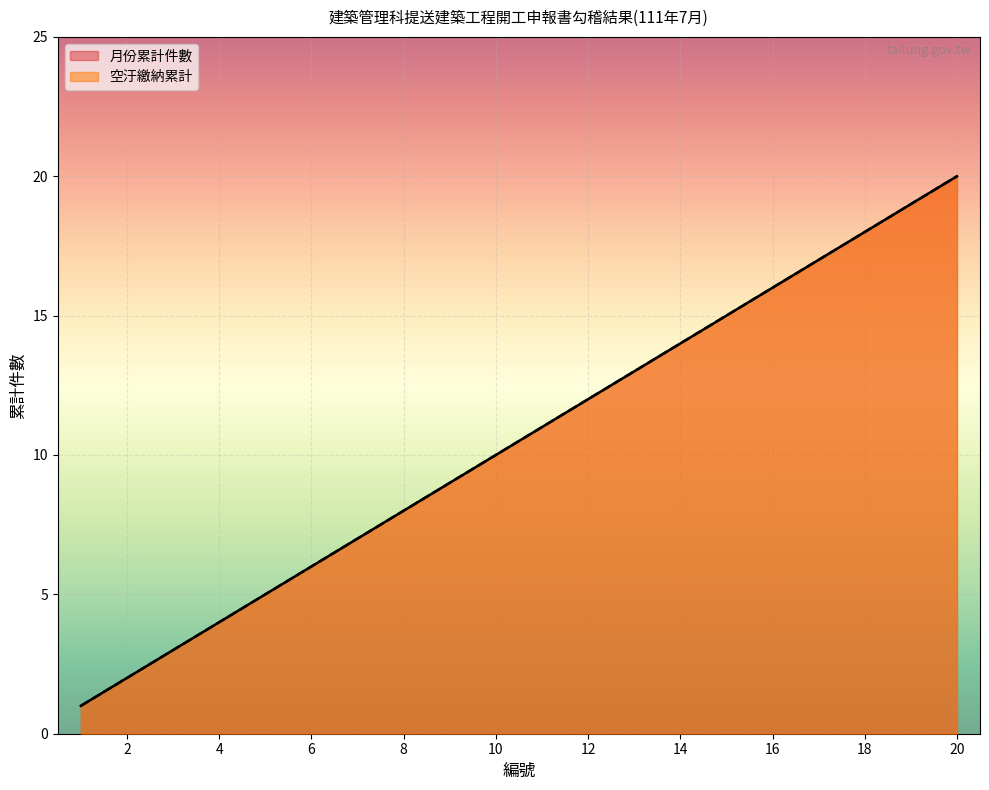

Between 15 and 17, which is larger?

17